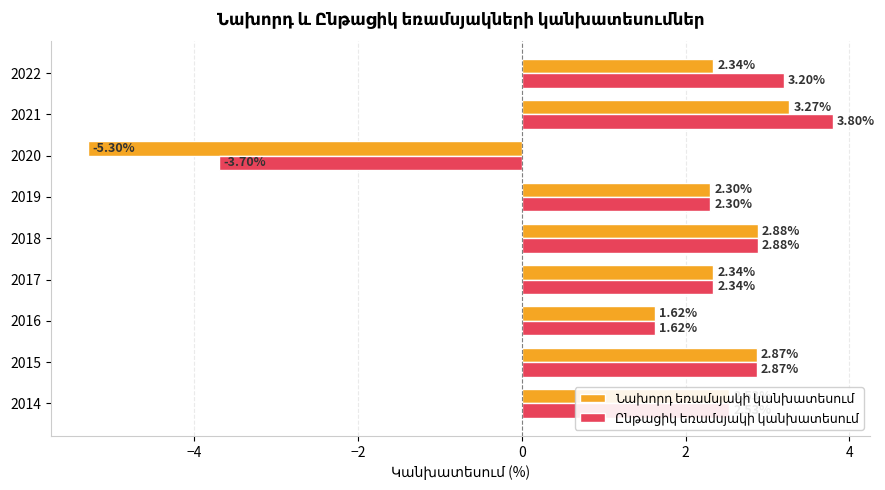

What is the total value across all series at 2022?

5.5